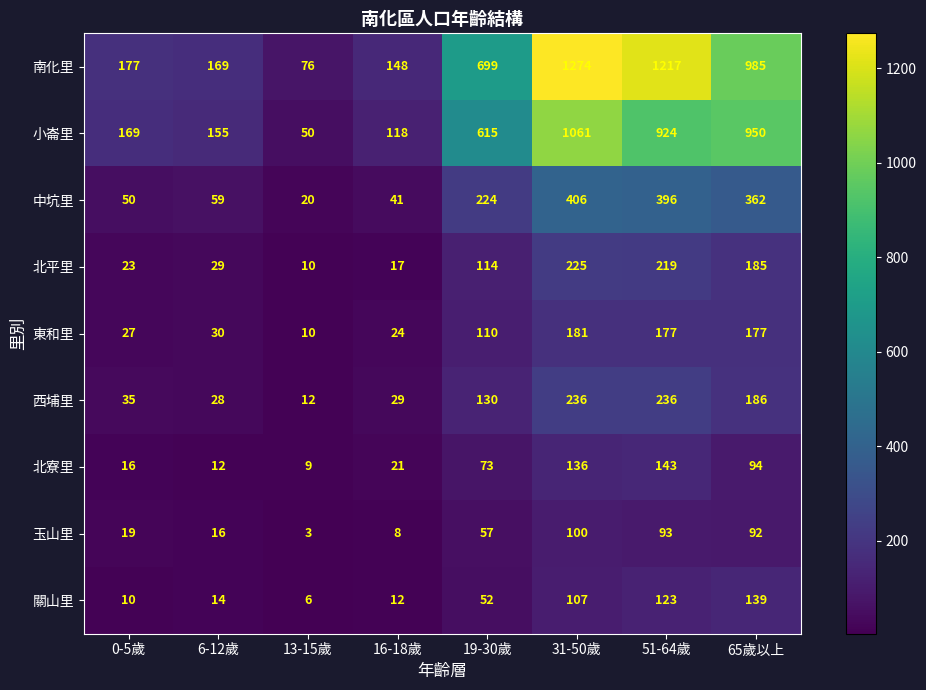

At which label is 東和里 closest to 95?

19-30歲